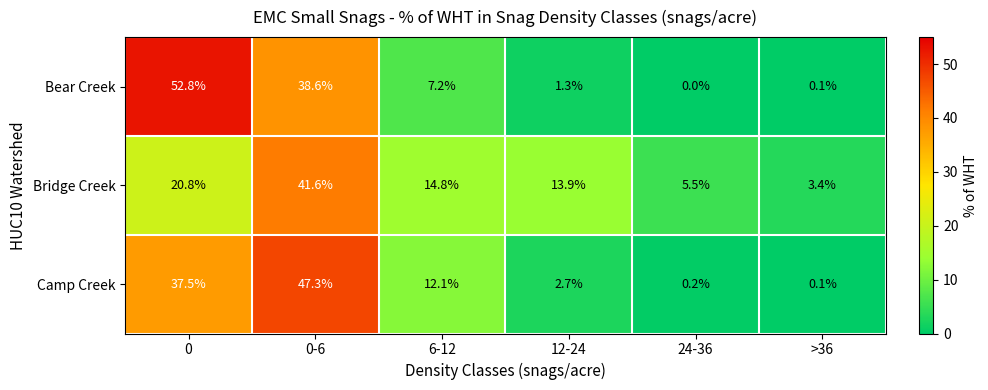

At how many categories does at least one series exceed 11?

4